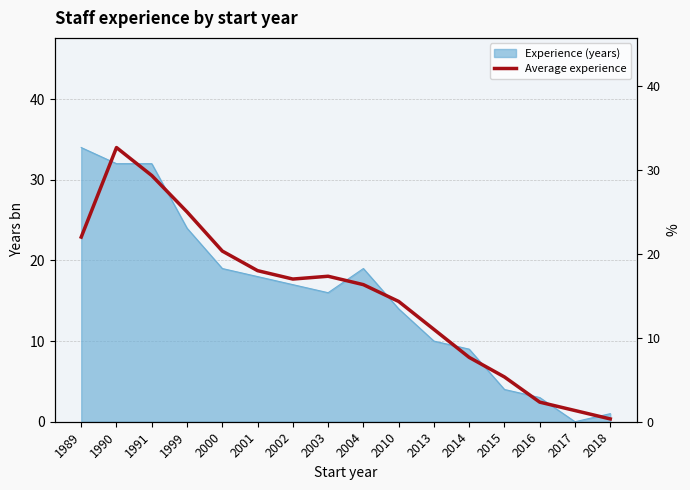

At which label is the value closest to 16?

2004